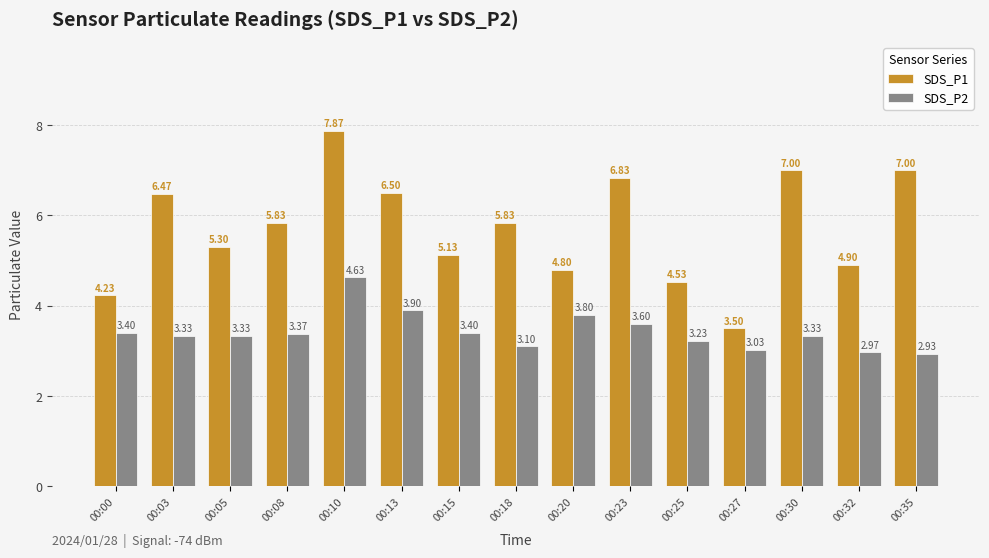

At which category is the sum across all series the highest?

00:10